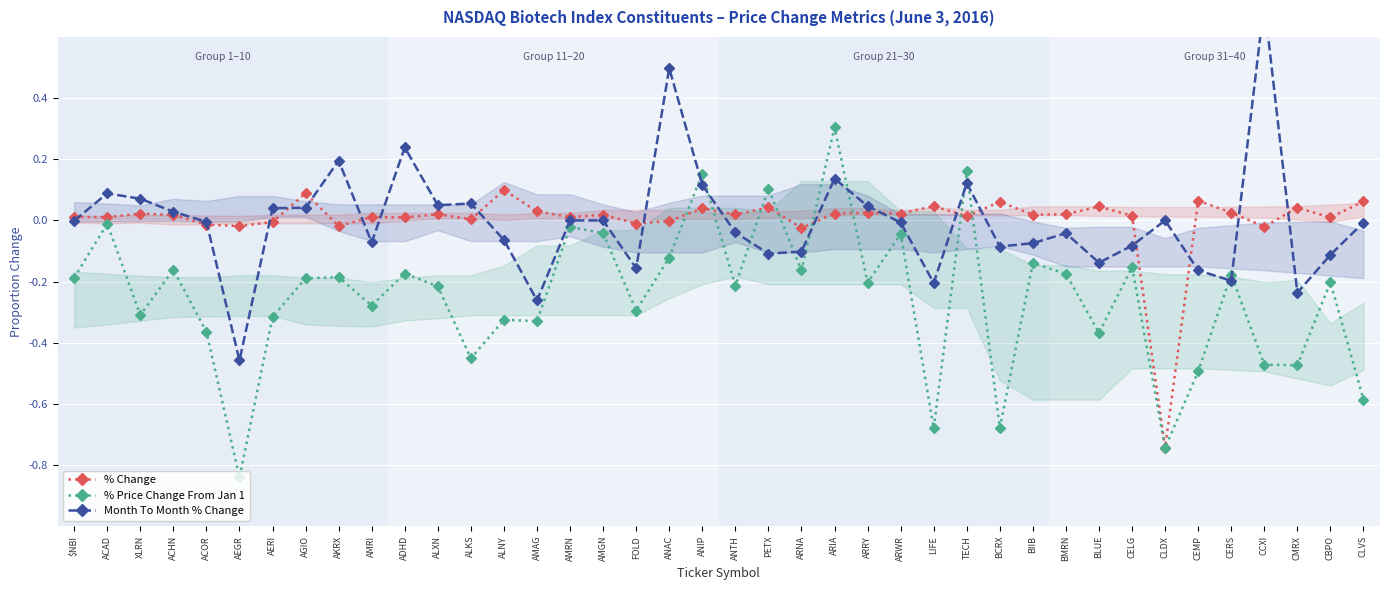

What is the maximum value shown in the chart?

0.7